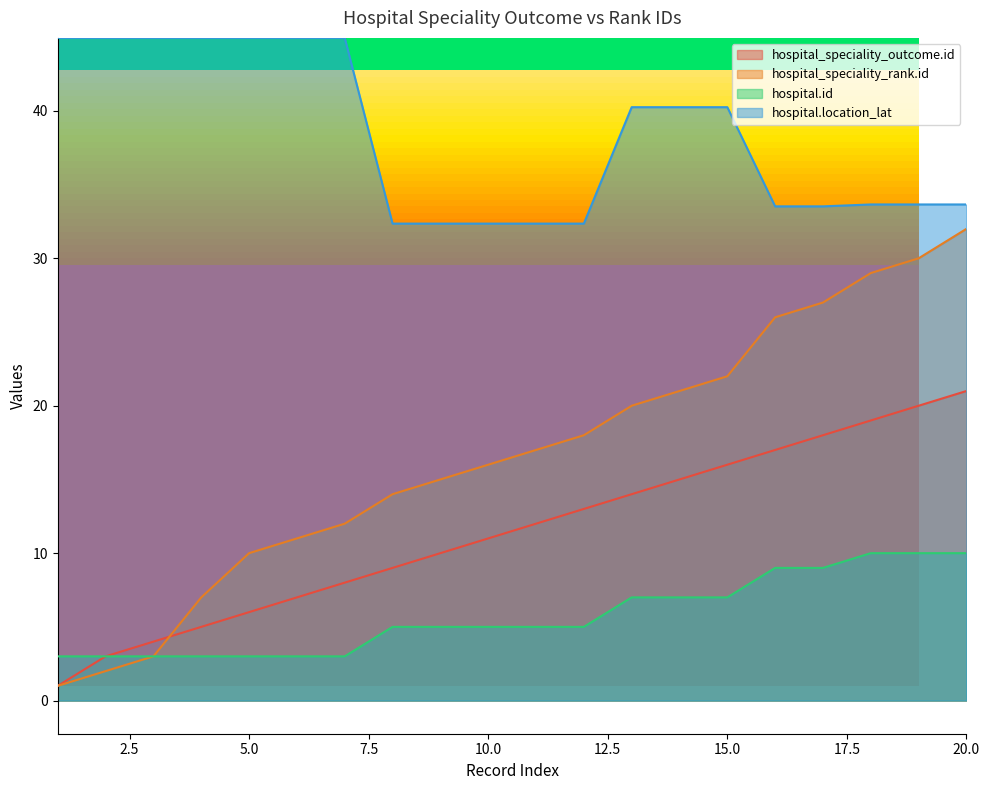

Which series has the largest total across all categories?

hospital.location_lat